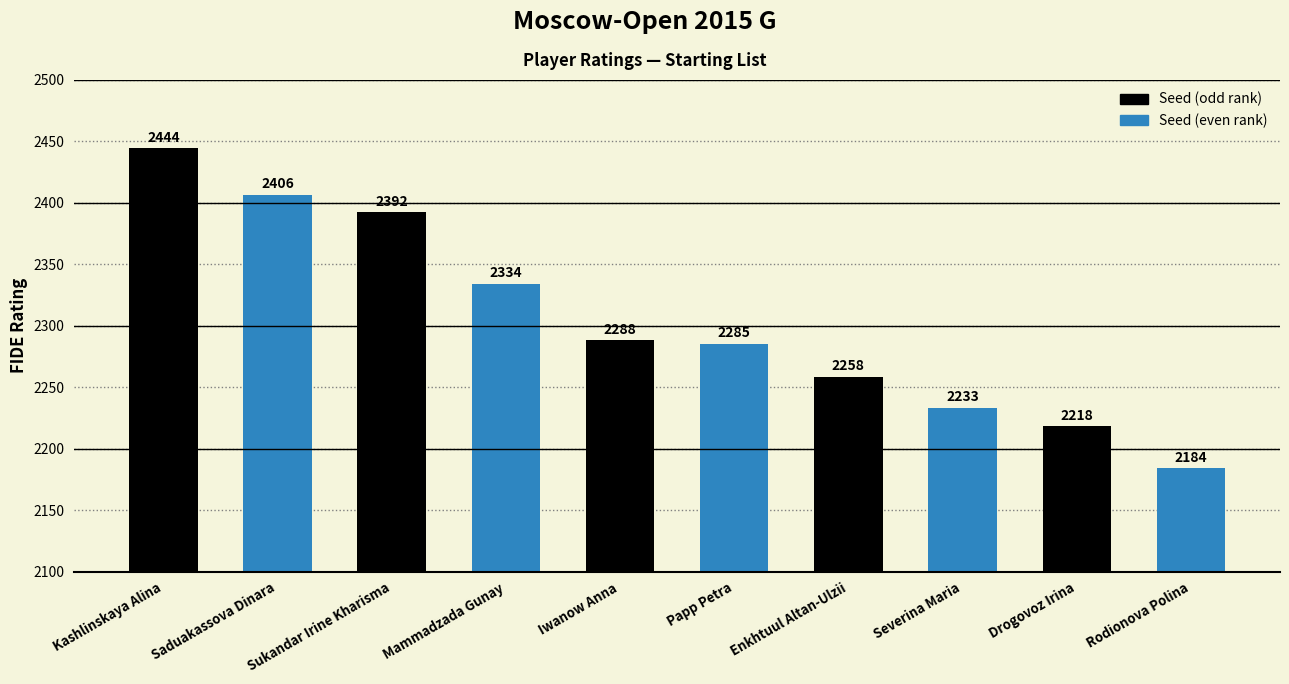

What value does the data have at Severina Maria?

2233